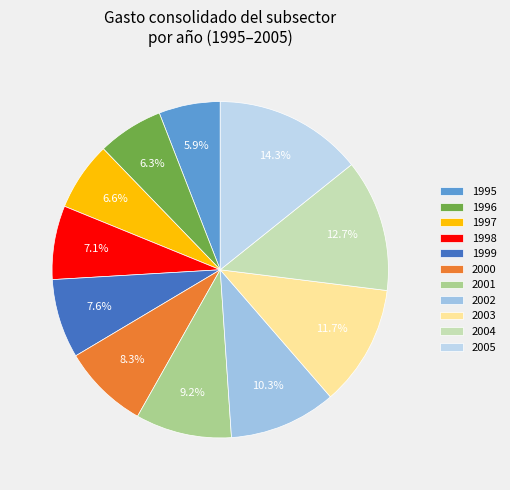

Is 2000 the majority of the pie?

No